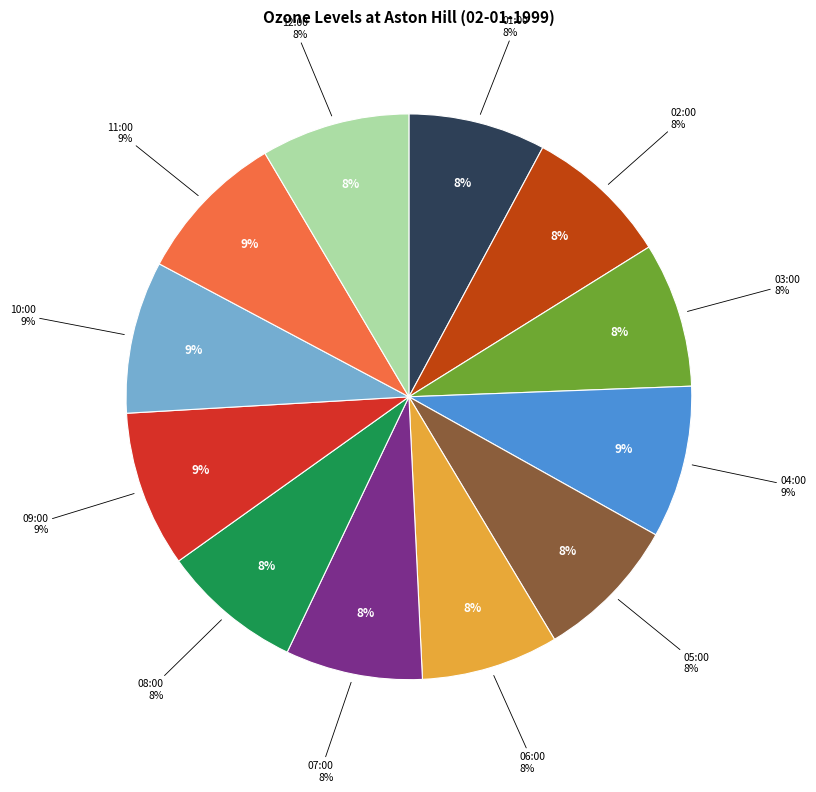

To the nearest percent, what percentage of the pie is 10:00?

9%